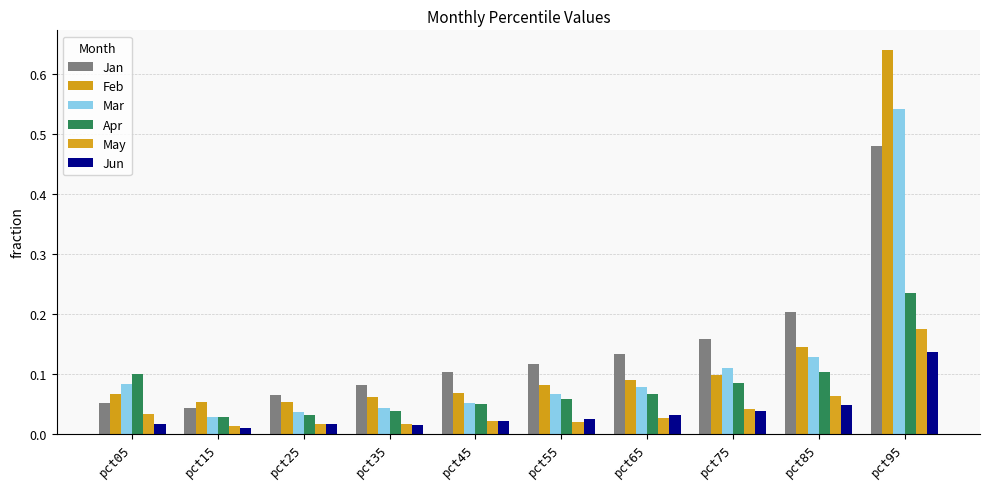

At which category does the chart reach its minimum across all series?

pct15